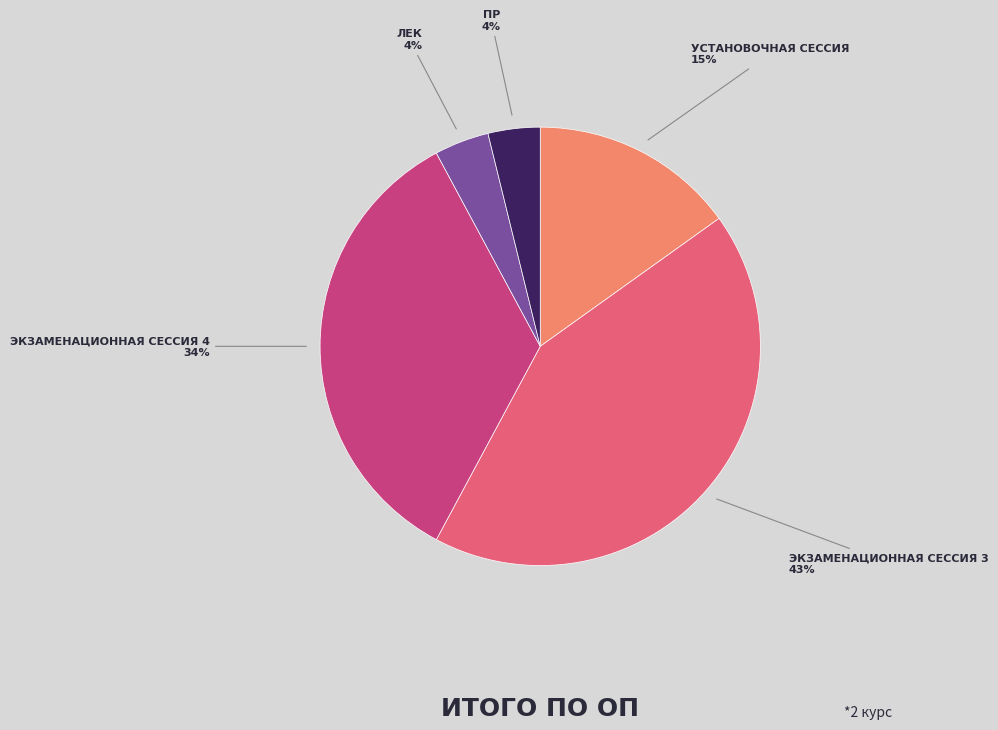

How many slices are in this pie chart?

5